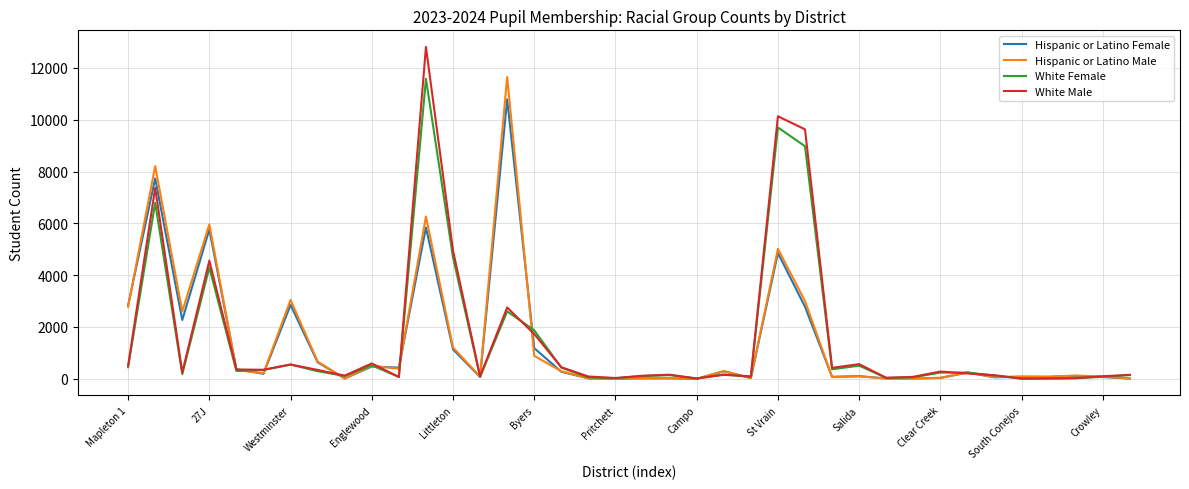

Which series has the largest range (max minus min)?

White Male